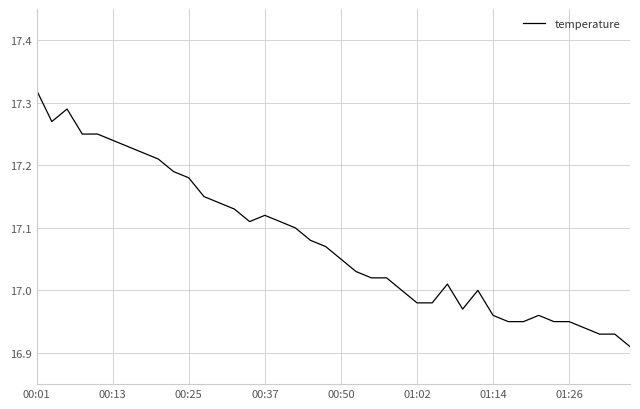

What is the difference between the maximum and minimum values?

0.4